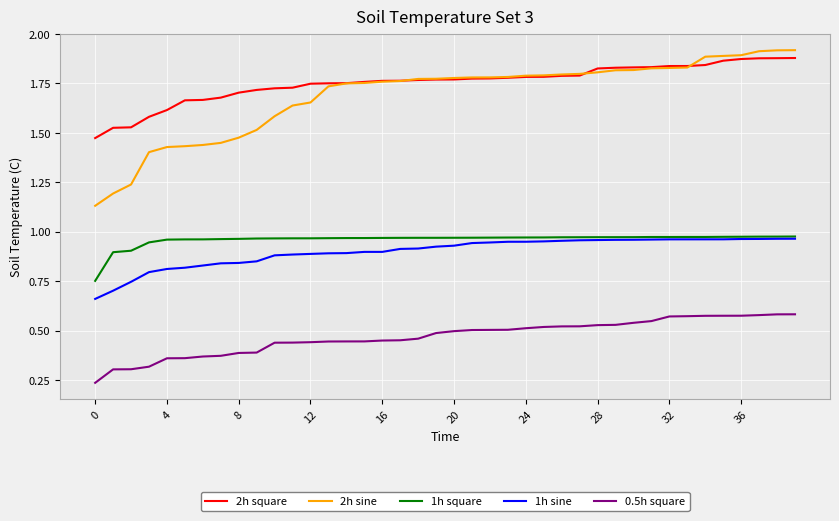

True or false: 1h sine and 2h square cross at least once.

False